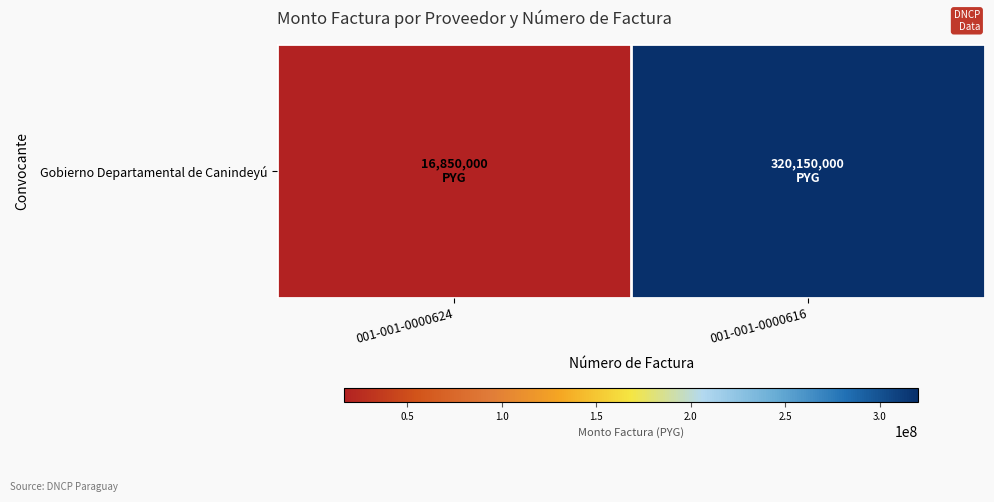

Where is the data nearest to the value 168500000?

001-001-0000624